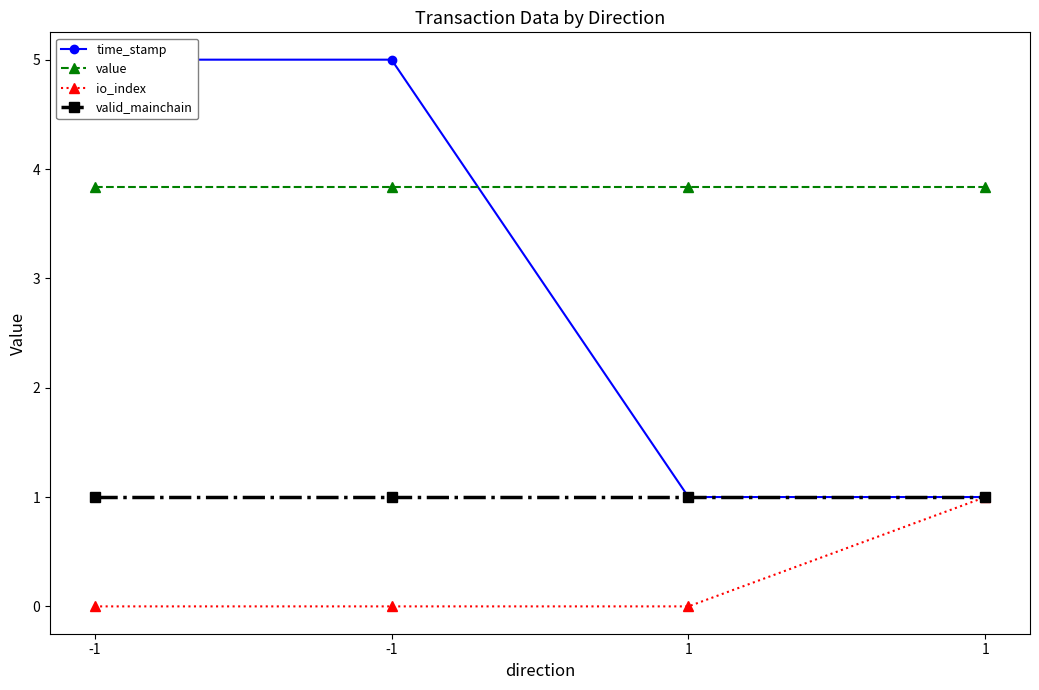

What is the difference between the highest and lowest values at 1?

3.8